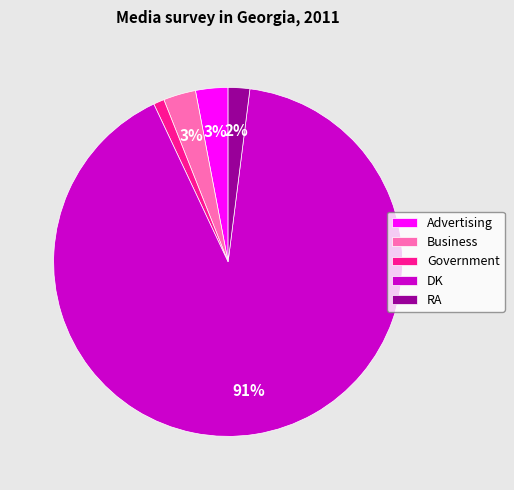

To the nearest percent, what is the difference between the largest and smallest slice percentages?

90%